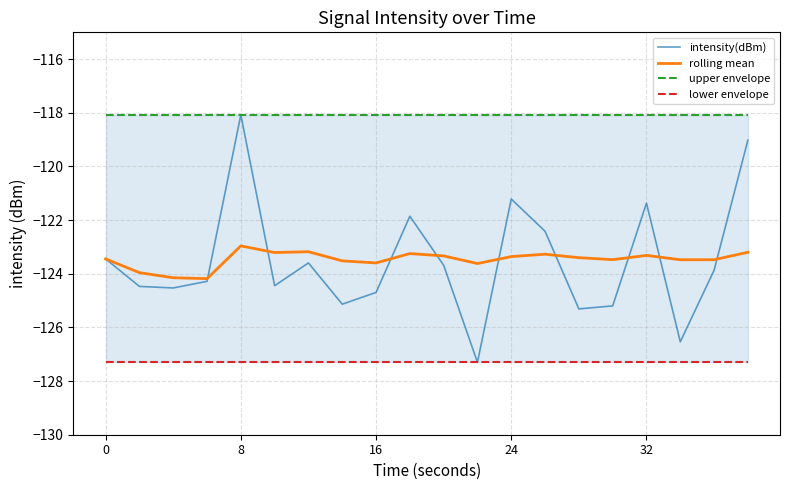

What is the highest value of the intensity(dBm) series?

-118.1